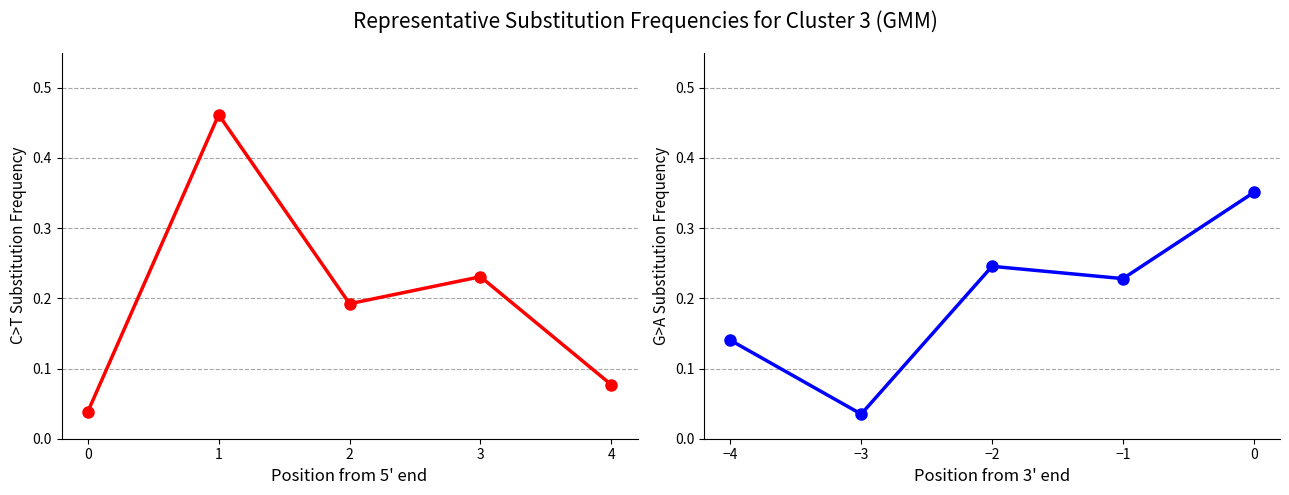

In G>A Substitution Frequency, how many points are lower than both neighbors (excluding endpoints)?

2